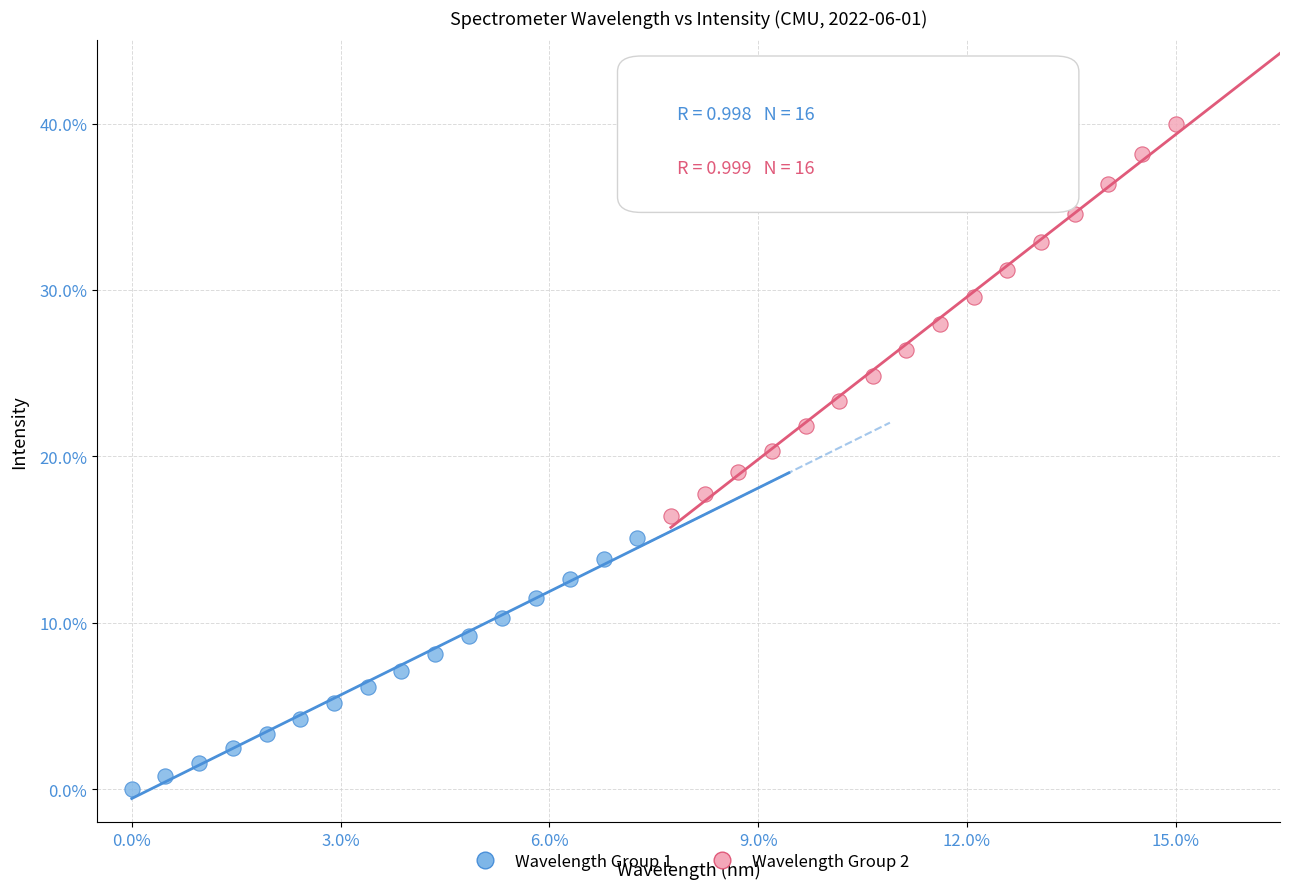

Which series has the largest Y range (max minus min)?

Wavelength Group 2